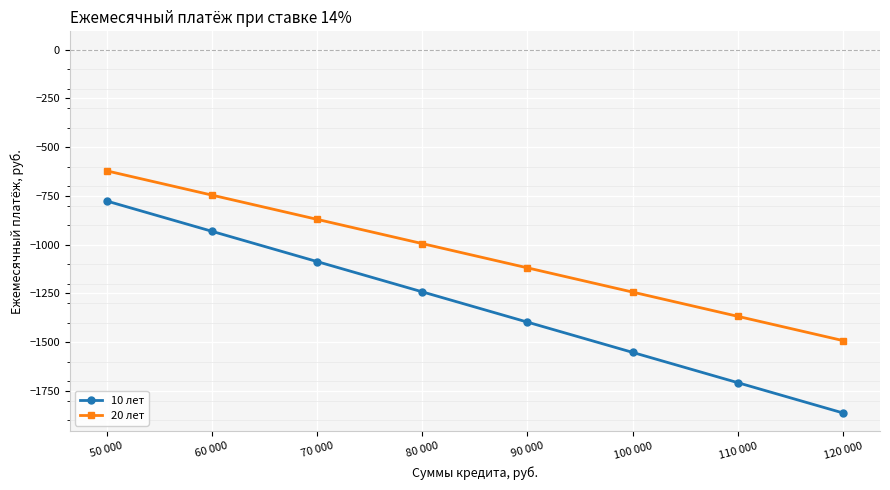

Which series changed the most between 80 000 and 120 000?

10 лет